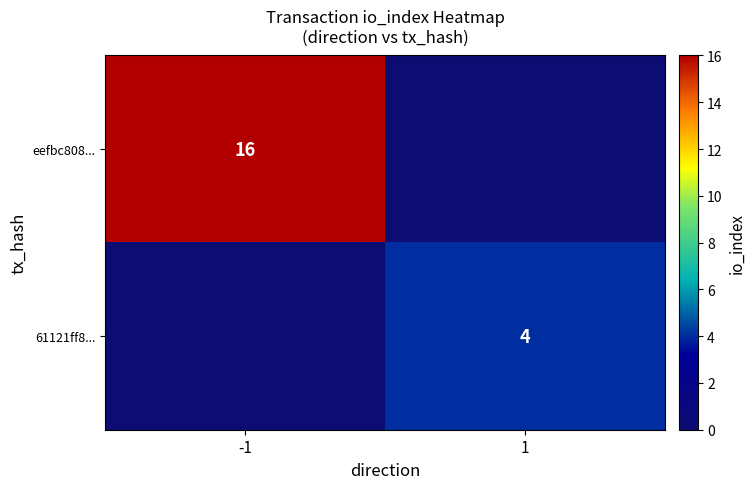

Between -1 and 1, which is larger?

-1